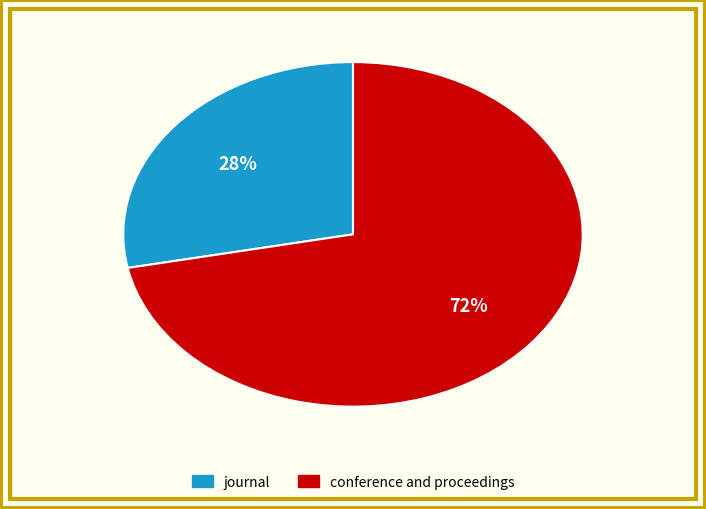

Approximately how many times larger is the value at journal compared to conference and proceedings?

0.4